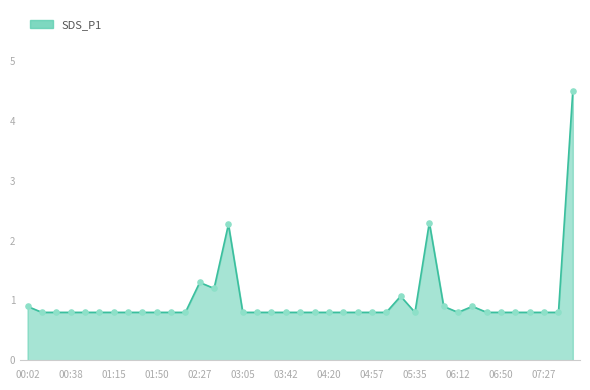

What is the difference between the maximum and minimum values?

3.7